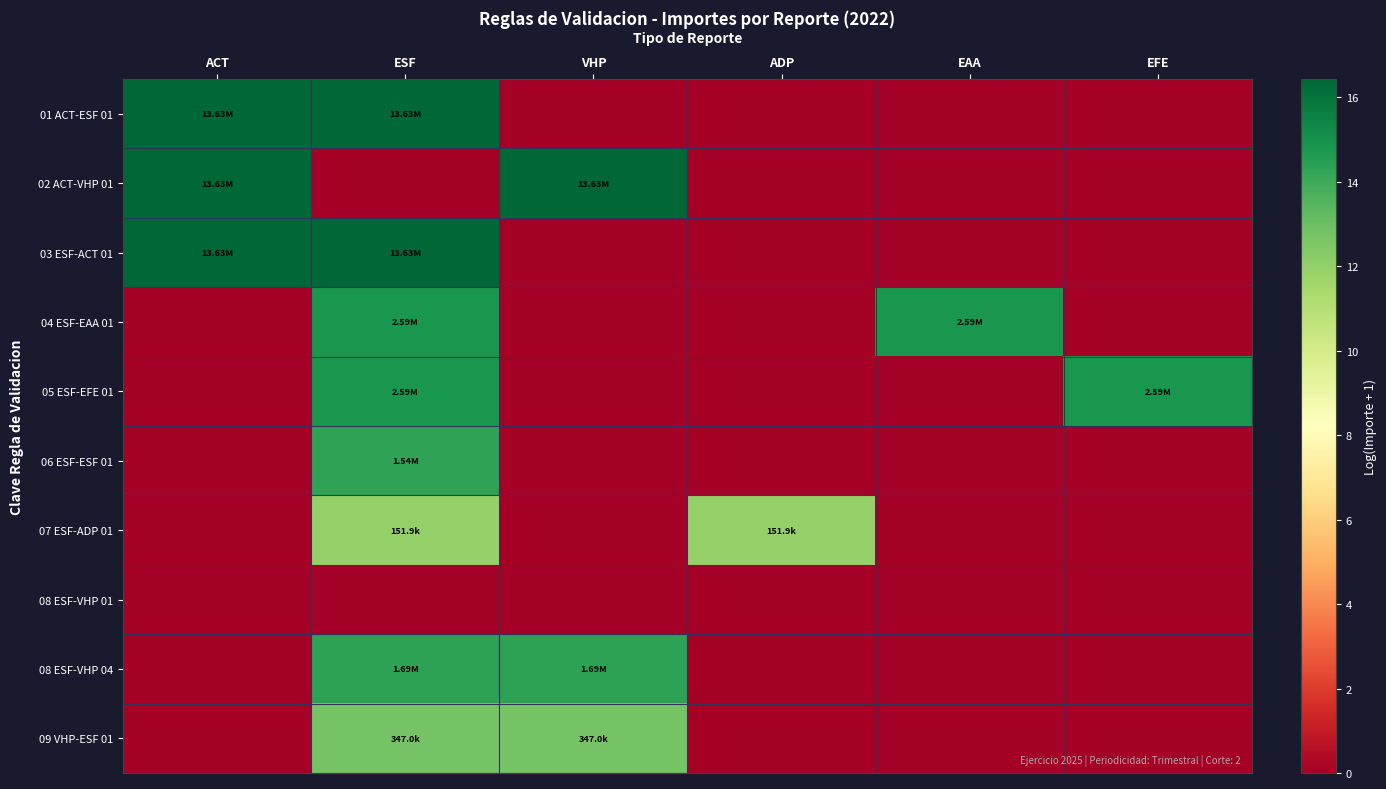

Reading right to left, what are all the values shown in this chart?

01 ACT-ESF 01: EFE=0.0	EAA=0.0	ADP=0.0	VHP=0.0	ESF=16.4	ACT=16.4
02 ACT-VHP 01: EFE=0.0	EAA=0.0	ADP=0.0	VHP=16.4	ESF=0.0	ACT=16.4
03 ESF-ACT 01: EFE=0.0	EAA=0.0	ADP=0.0	VHP=0.0	ESF=16.4	ACT=16.4
04 ESF-EAA 01: EFE=0.0	EAA=14.8	ADP=0.0	VHP=0.0	ESF=14.8	ACT=0.0
05 ESF-EFE 01: EFE=14.8	EAA=0.0	ADP=0.0	VHP=0.0	ESF=14.8	ACT=0.0
06 ESF-ESF 01: EFE=0.0	EAA=0.0	ADP=0.0	VHP=0.0	ESF=14.2	ACT=0.0
07 ESF-ADP 01: EFE=0.0	EAA=0.0	ADP=11.9	VHP=0.0	ESF=11.9	ACT=0.0
08 ESF-VHP 01: EFE=0.0	EAA=0.0	ADP=0.0	VHP=0.0	ESF=0.0	ACT=0.0
08 ESF-VHP 04: EFE=0.0	EAA=0.0	ADP=0.0	VHP=14.3	ESF=14.3	ACT=0.0
09 VHP-ESF 01: EFE=0.0	EAA=0.0	ADP=0.0	VHP=12.8	ESF=12.8	ACT=0.0